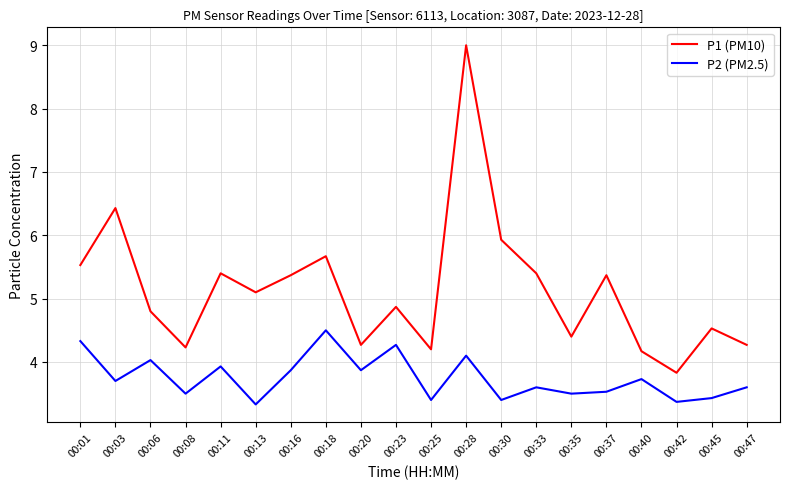

True or false: P2 (PM2.5) has more than 0 points higher than both neighbors.

True